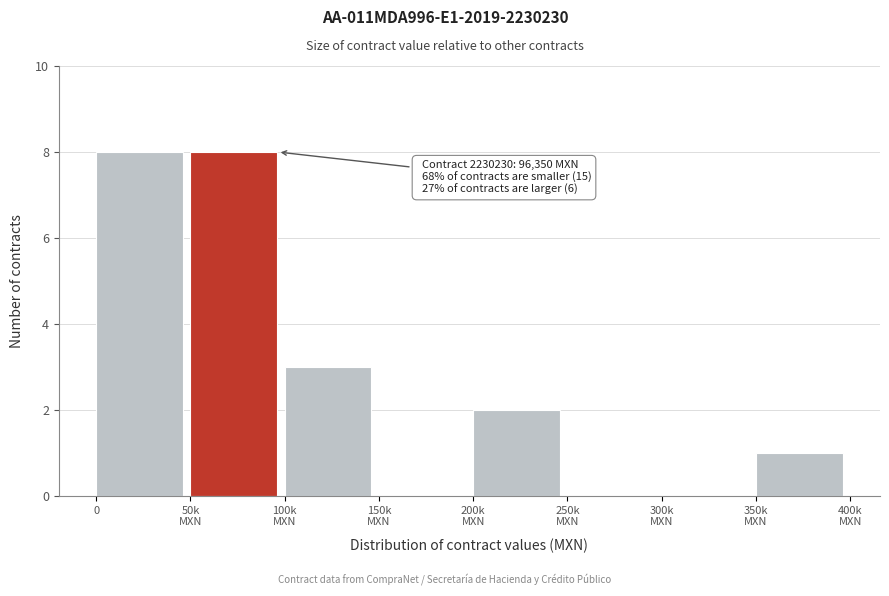

What is the greatest value displayed?

8